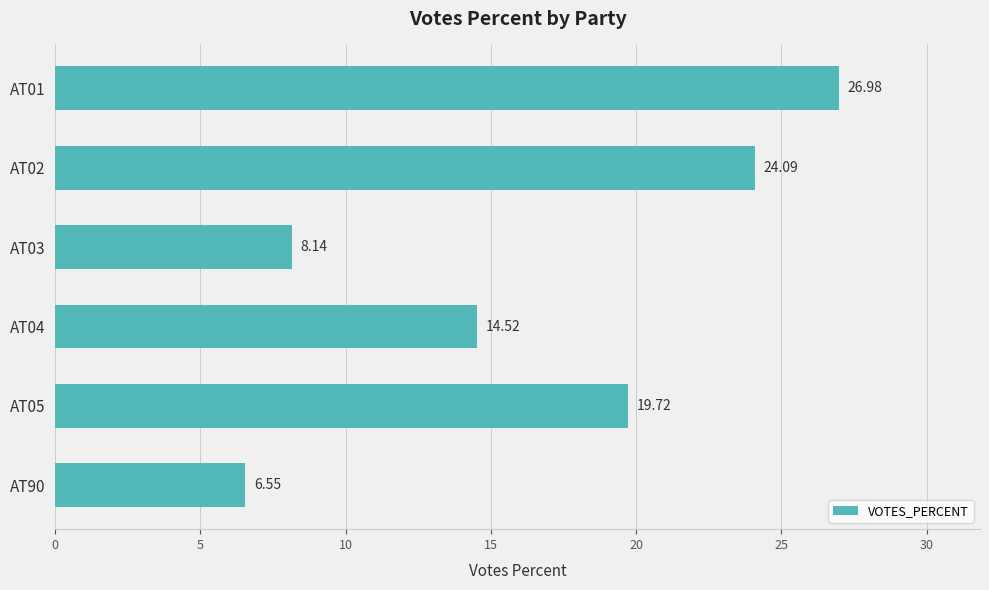

What is the difference between the maximum and second lowest values?

18.8